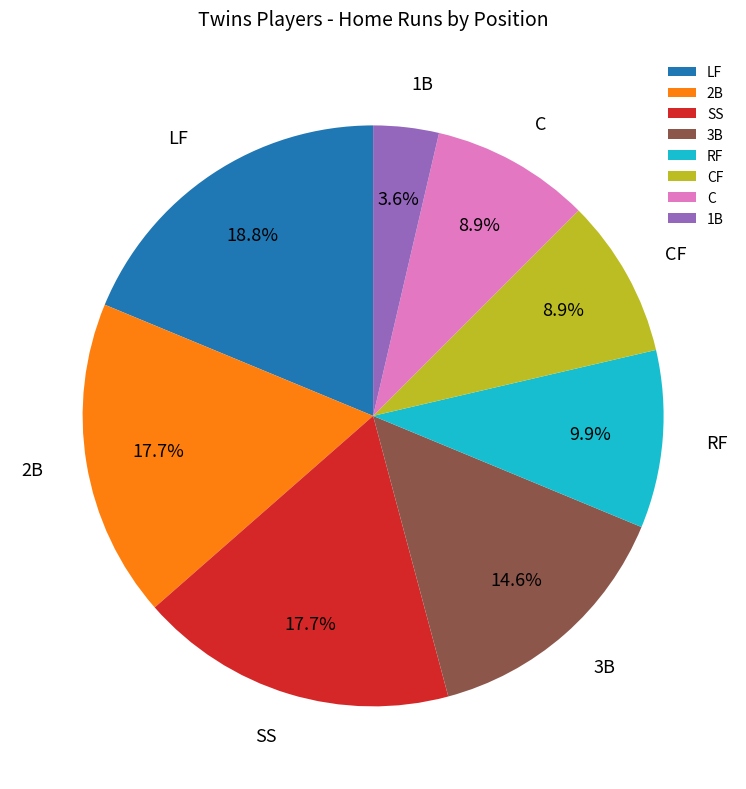

To the nearest percent, what is the combined percentage of LF and SS?

36%